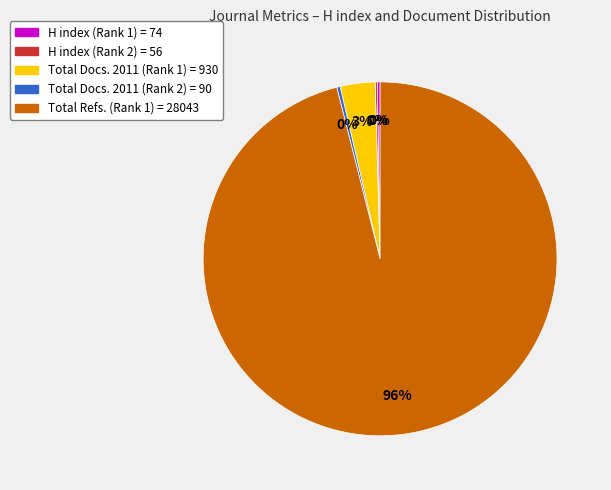

Which category has the biggest portion of the pie?

Total Refs. (Rank 1)